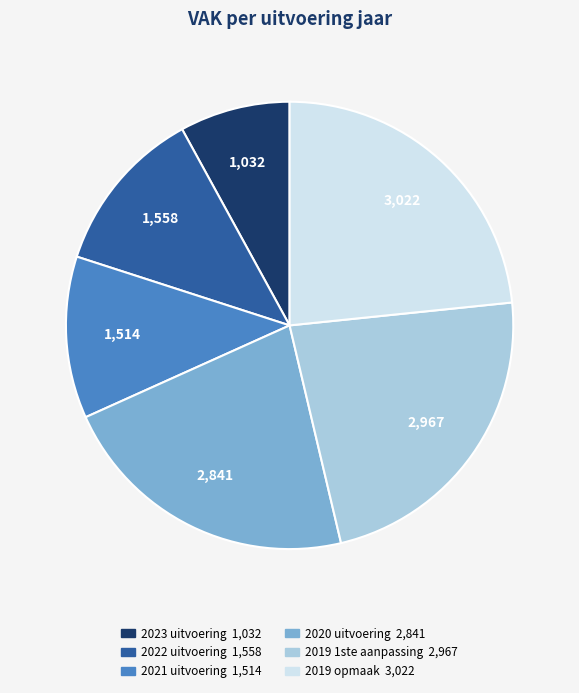

Do 2023 uitvoering and 2021 uitvoering together represent more than half of the pie?

No